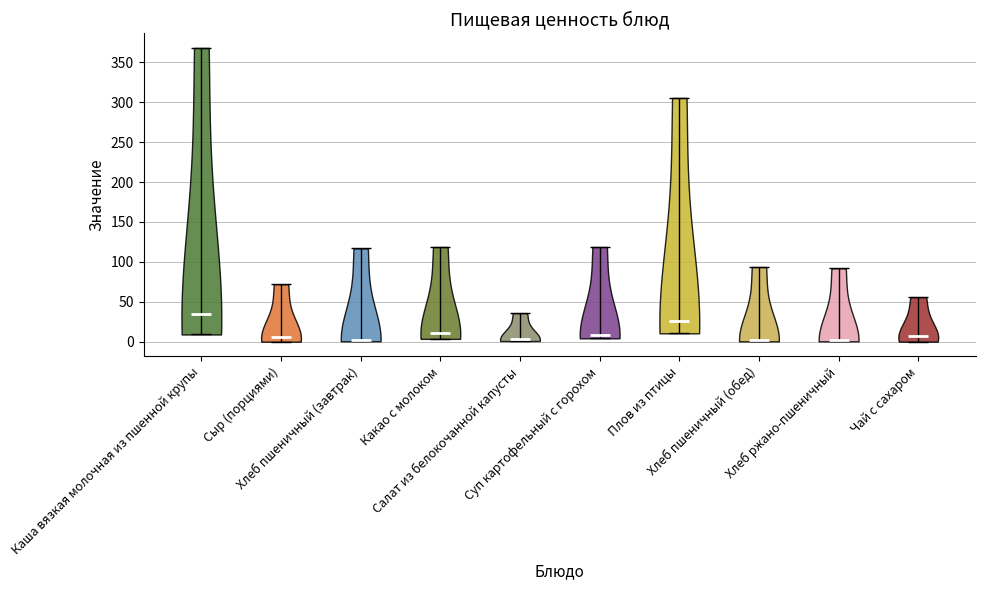

Reading left to right, read every violin against the y-axis: where its median line is, and the lowest and highest points it reaches. The values are not printed on the chart, so give them approximately, as read against the axis.

Каша вязкая молочная из пшенной крупы: median line 35, lowest point 10, highest point 370
Сыр (порциями): median line 5, lowest point 0, highest point 70
Хлеб пшеничный (завтрак): median line 5, lowest point 0, highest point 115
Какао с молоком: median line 10, lowest point 5, highest point 120
Салат из белокочанной капусты: median line 5, lowest point 0, highest point 35
Суп картофельный с горохом: median line 10, lowest point 5, highest point 120
Плов из птицы: median line 25, lowest point 10, highest point 305
Хлеб пшеничный (обед): median line 0, lowest point 0, highest point 95
Хлеб ржано-пшеничный: median line 0, lowest point 0, highest point 90
Чай с сахаром: median line 5, lowest point 0, highest point 55